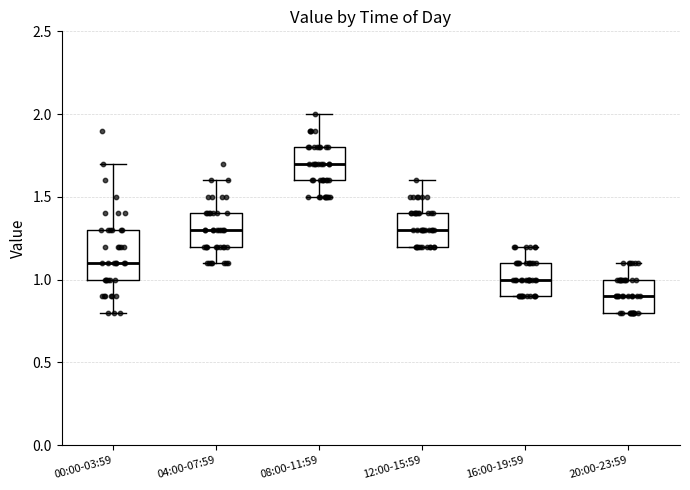

Comparing the boxes themselves (not the whiskers), which one is the tallest?

00:00-03:59